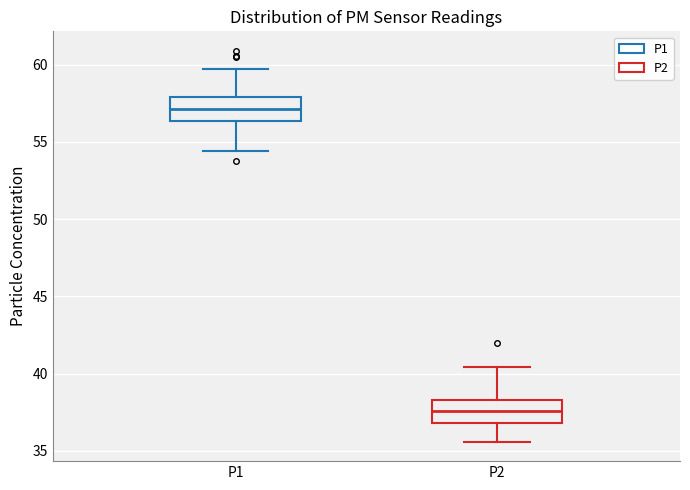

Where is the upper edge of the box for P1 on the y-axis? The values are not printed on the chart, so give them approximately, as read against the axis.

58.0